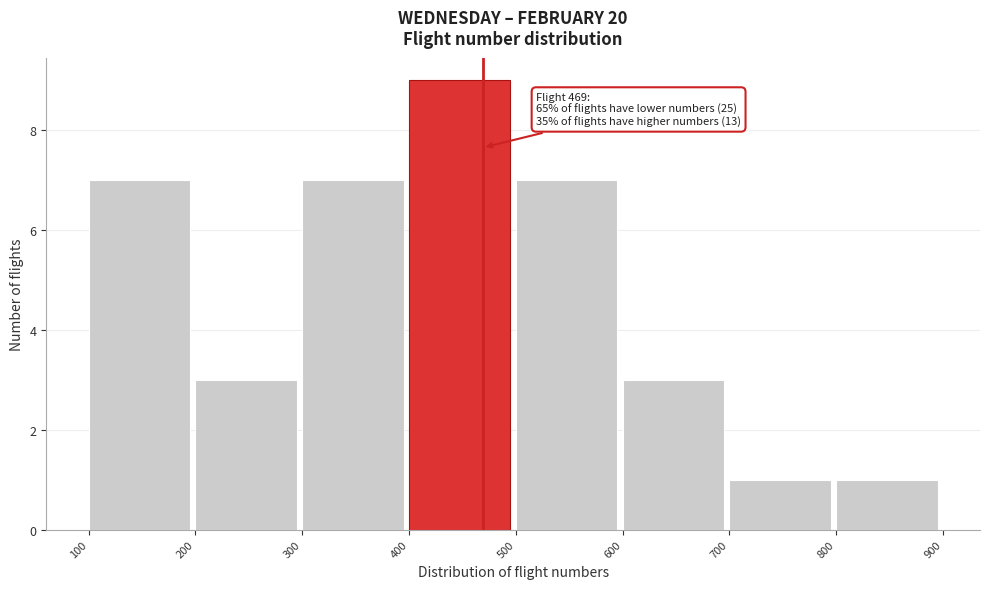

Which range on the x-axis has the tallest bar?

400 to 500